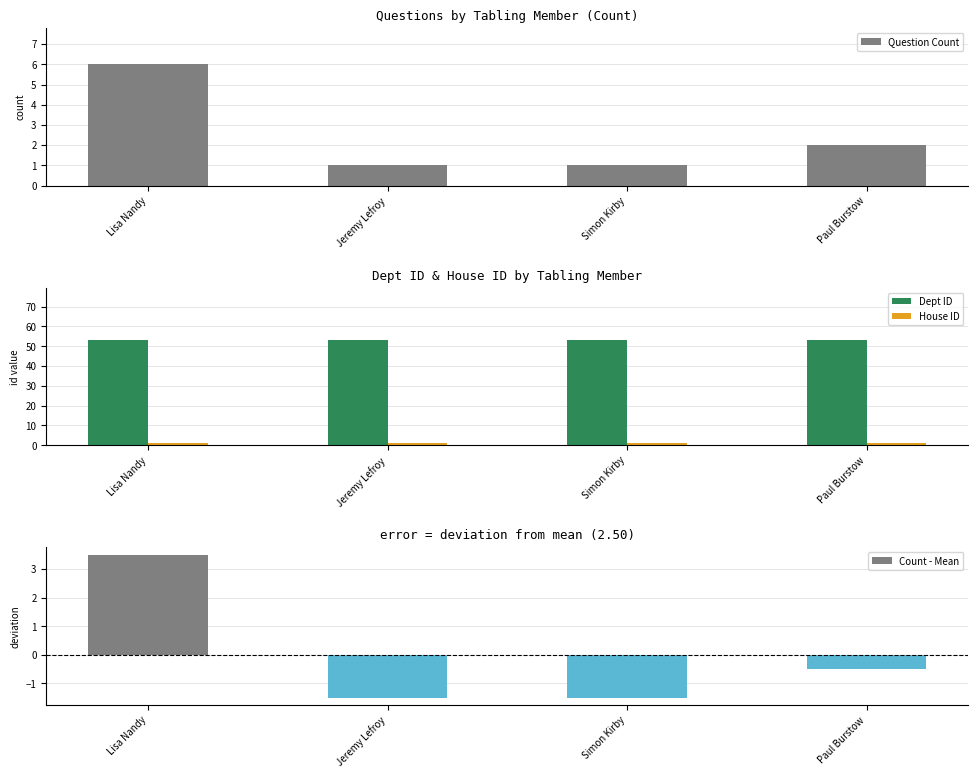

The House ID series shows 1.0 at Lisa Nandy. True or false?

True